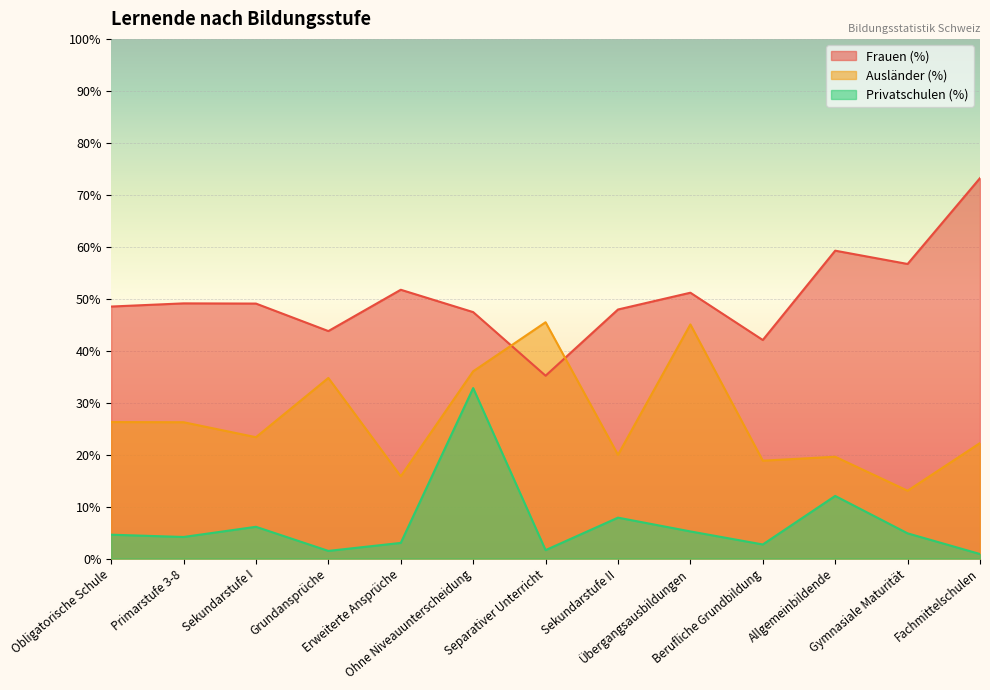

What is the greatest value displayed?

73.2